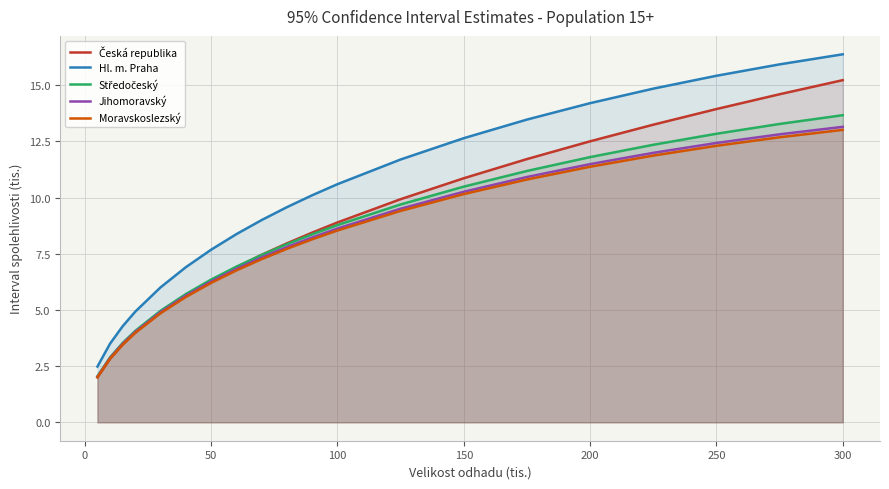

What is the greatest value displayed?

16.4